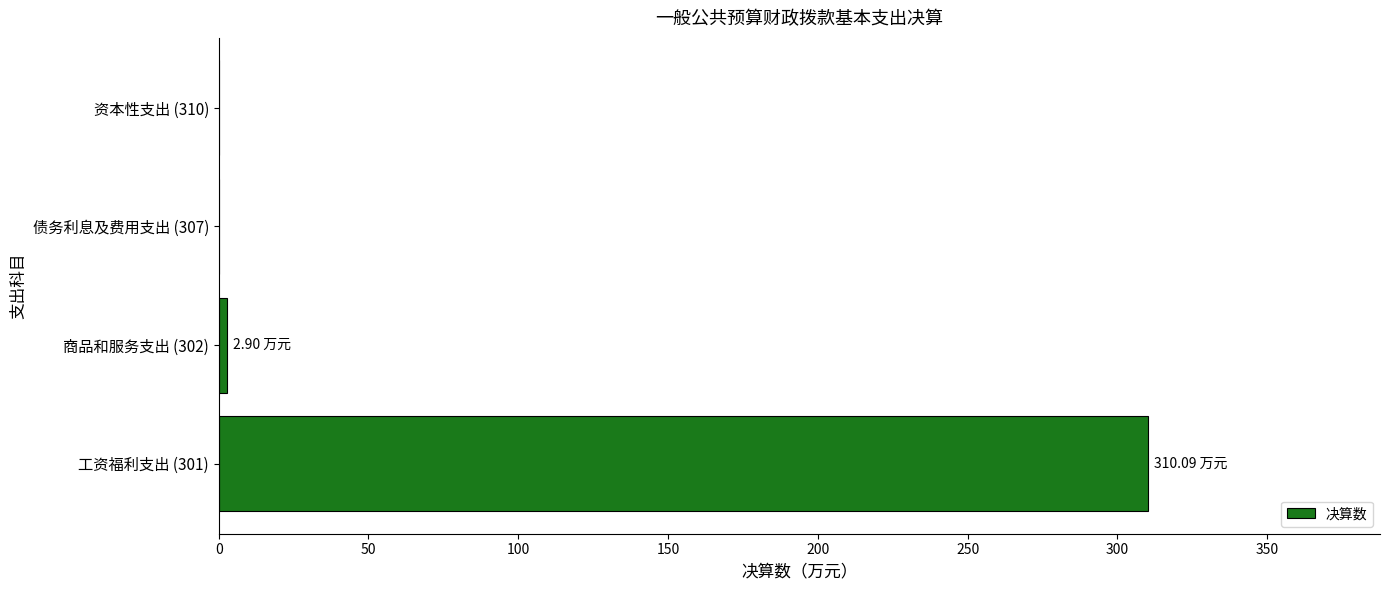

What is the sum of all values?

313.0